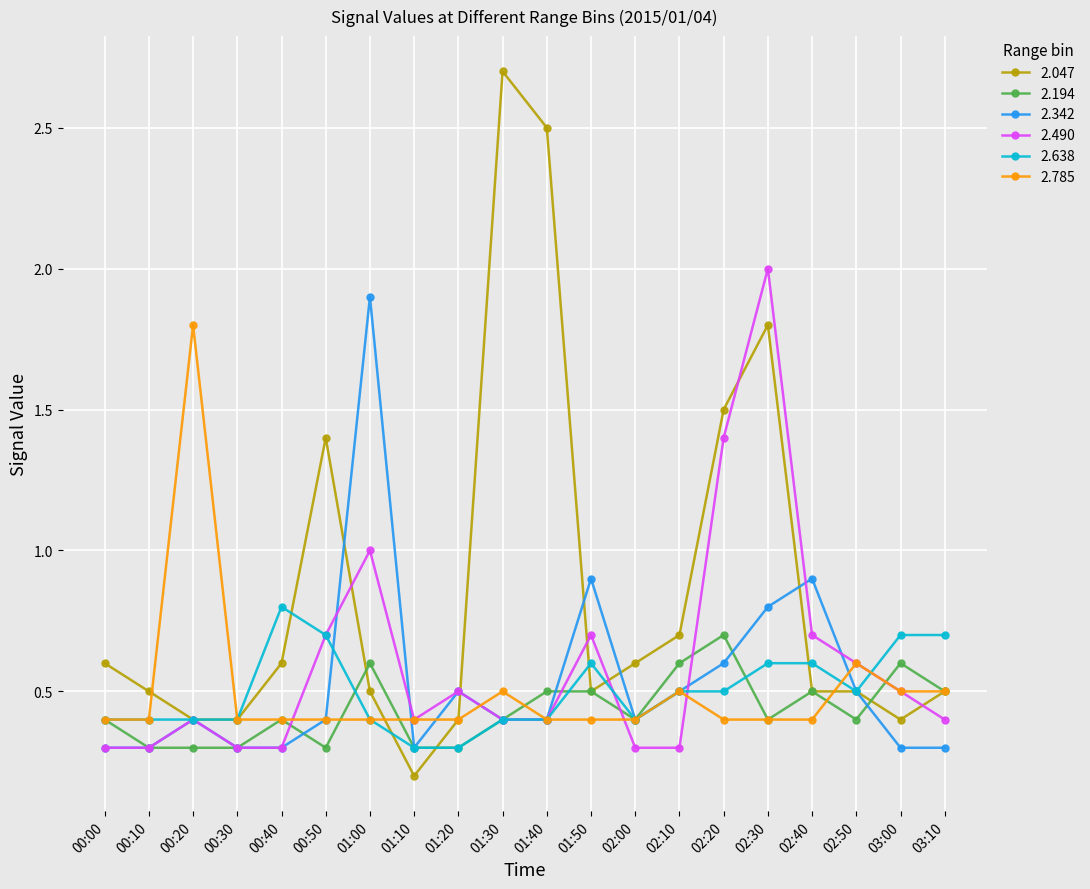

Reading right to left, what are all the values shown in this chart?

2.047: 03:10=0.5	03:00=0.4	02:50=0.5	02:40=0.5	02:30=1.8	02:20=1.5	02:10=0.7	02:00=0.6	01:50=0.5	01:40=2.5	01:30=2.7	01:20=0.4	01:10=0.2	01:00=0.5	00:50=1.4	00:40=0.6	00:30=0.4	00:20=0.4	00:10=0.5	00:00=0.6
2.194: 03:10=0.5	03:00=0.6	02:50=0.4	02:40=0.5	02:30=0.4	02:20=0.7	02:10=0.6	02:00=0.4	01:50=0.5	01:40=0.5	01:30=0.4	01:20=0.3	01:10=0.3	01:00=0.6	00:50=0.3	00:40=0.4	00:30=0.3	00:20=0.3	00:10=0.3	00:00=0.4
2.342: 03:10=0.3	03:00=0.3	02:50=0.5	02:40=0.9	02:30=0.8	02:20=0.6	02:10=0.5	02:00=0.4	01:50=0.9	01:40=0.4	01:30=0.4	01:20=0.5	01:10=0.3	01:00=1.9	00:50=0.4	00:40=0.3	00:30=0.3	00:20=0.4	00:10=0.3	00:00=0.3
2.490: 03:10=0.4	03:00=0.5	02:50=0.6	02:40=0.7	02:30=2.0	02:20=1.4	02:10=0.3	02:00=0.3	01:50=0.7	01:40=0.4	01:30=0.4	01:20=0.5	01:10=0.4	01:00=1.0	00:50=0.7	00:40=0.3	00:30=0.3	00:20=0.4	00:10=0.3	00:00=0.3
2.638: 03:10=0.7	03:00=0.7	02:50=0.5	02:40=0.6	02:30=0.6	02:20=0.5	02:10=0.5	02:00=0.4	01:50=0.6	01:40=0.4	01:30=0.4	01:20=0.3	01:10=0.3	01:00=0.4	00:50=0.7	00:40=0.8	00:30=0.4	00:20=0.4	00:10=0.4	00:00=0.4
2.785: 03:10=0.5	03:00=0.5	02:50=0.6	02:40=0.4	02:30=0.4	02:20=0.4	02:10=0.5	02:00=0.4	01:50=0.4	01:40=0.4	01:30=0.5	01:20=0.4	01:10=0.4	01:00=0.4	00:50=0.4	00:40=0.4	00:30=0.4	00:20=1.8	00:10=0.4	00:00=0.4